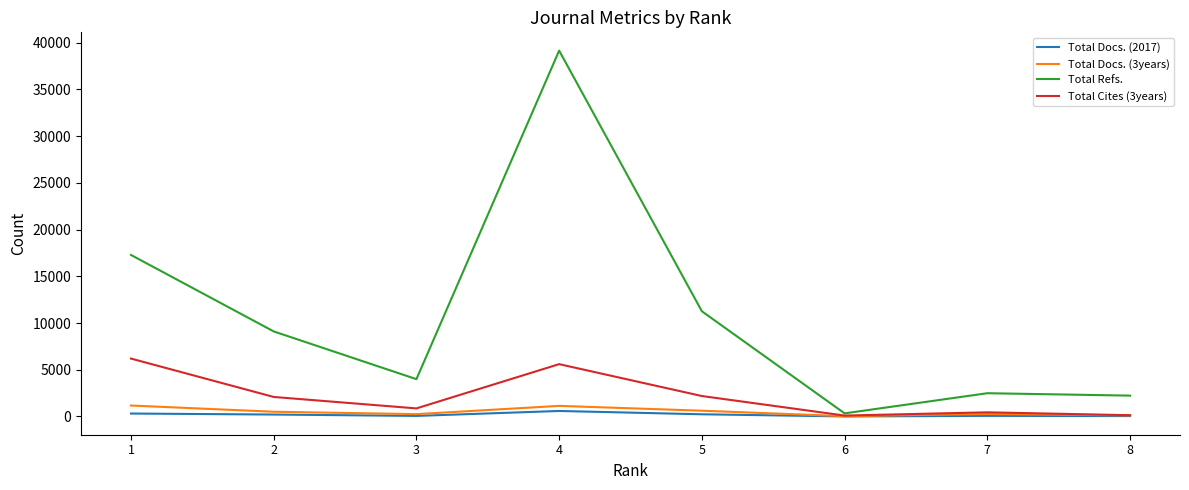

Which has a higher value, 8 or 5?

5